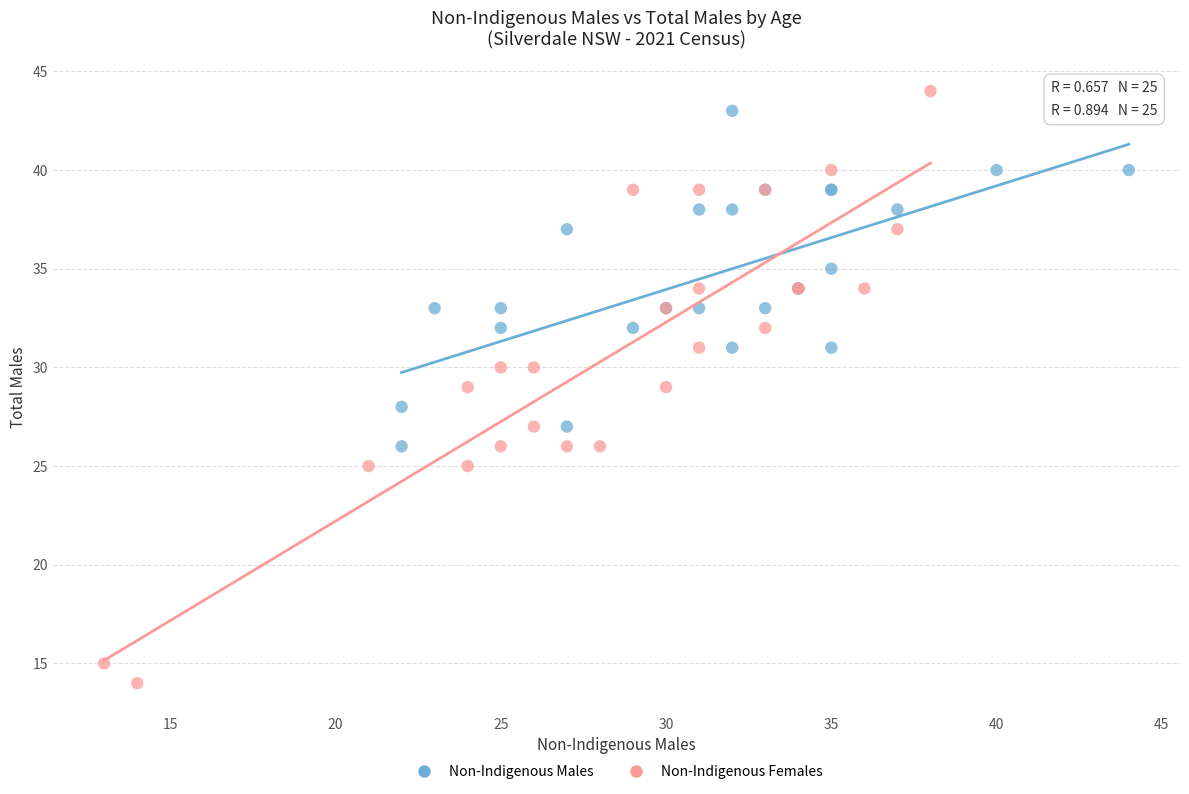

Which series contains the lowest Y value?

Non-Indigenous Females